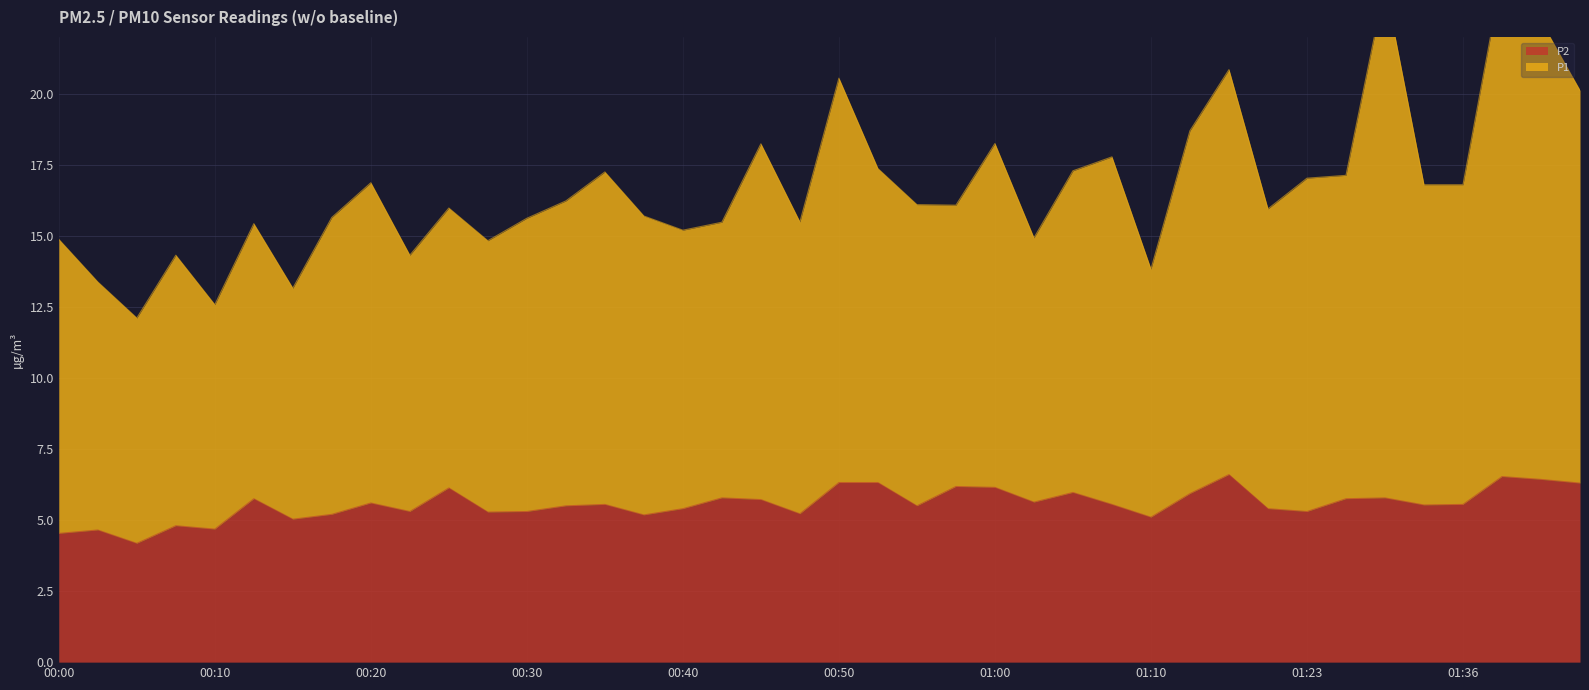

Is it true that P2 equals 9.7 at 00:12?

False